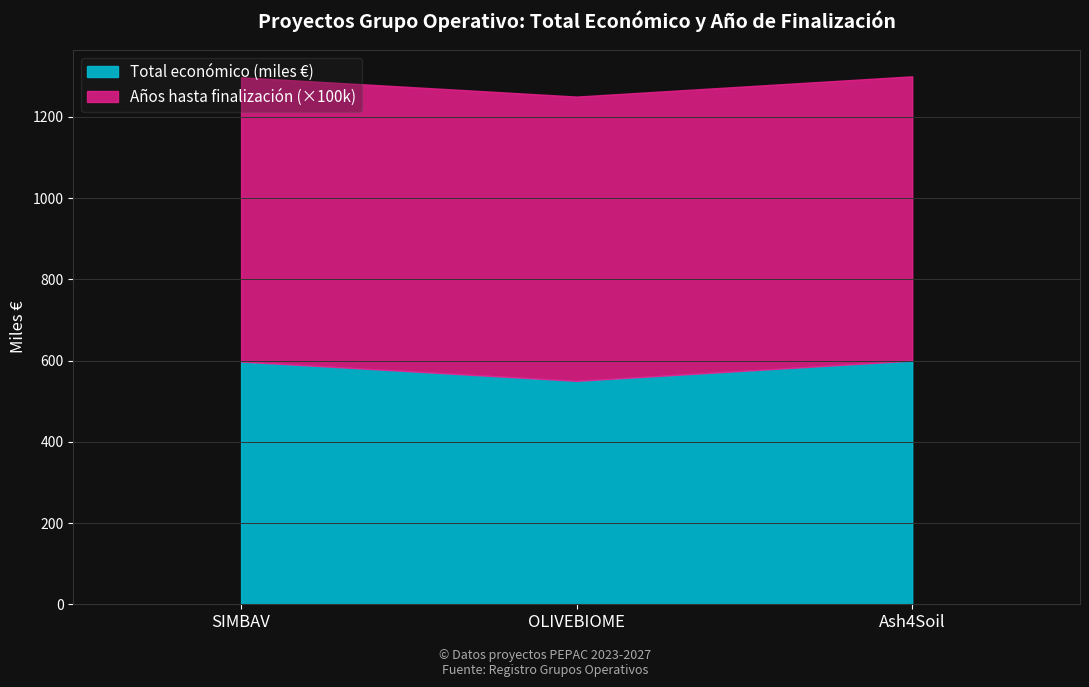

At which label does the data first exceed 597?

SIMBAV